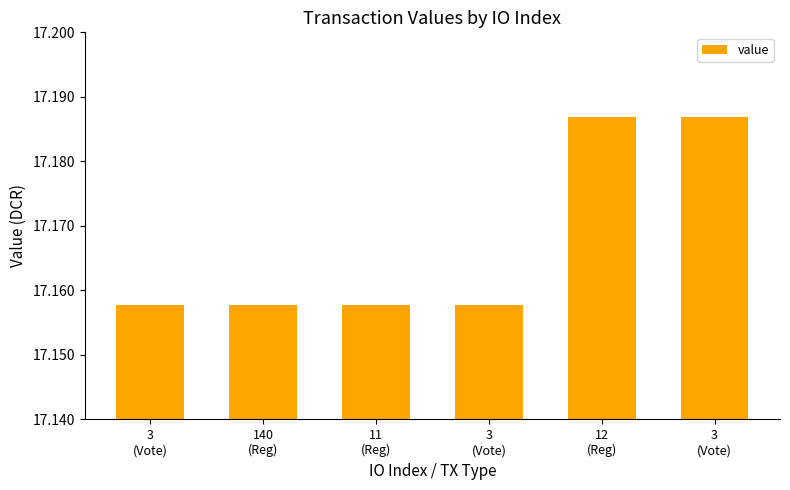

Is it true that the value at 3
(Vote) is 24.0?

False